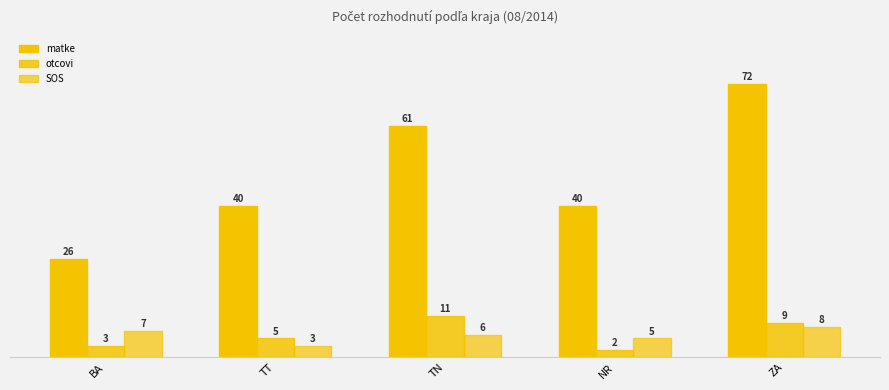

The value of SOS at NR is 8. True or false?

False